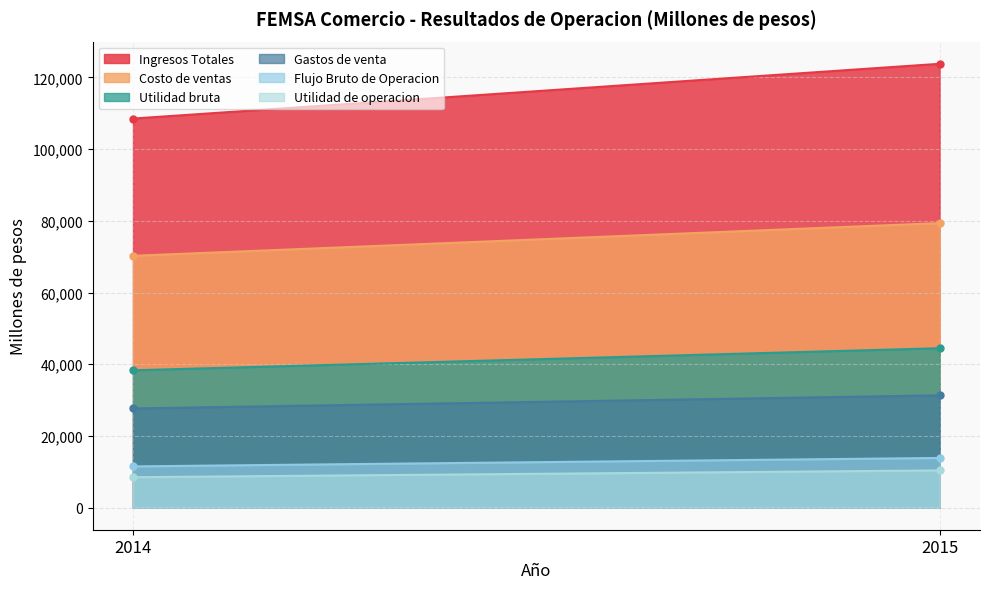

At which category does the chart reach its minimum across all series?

2014